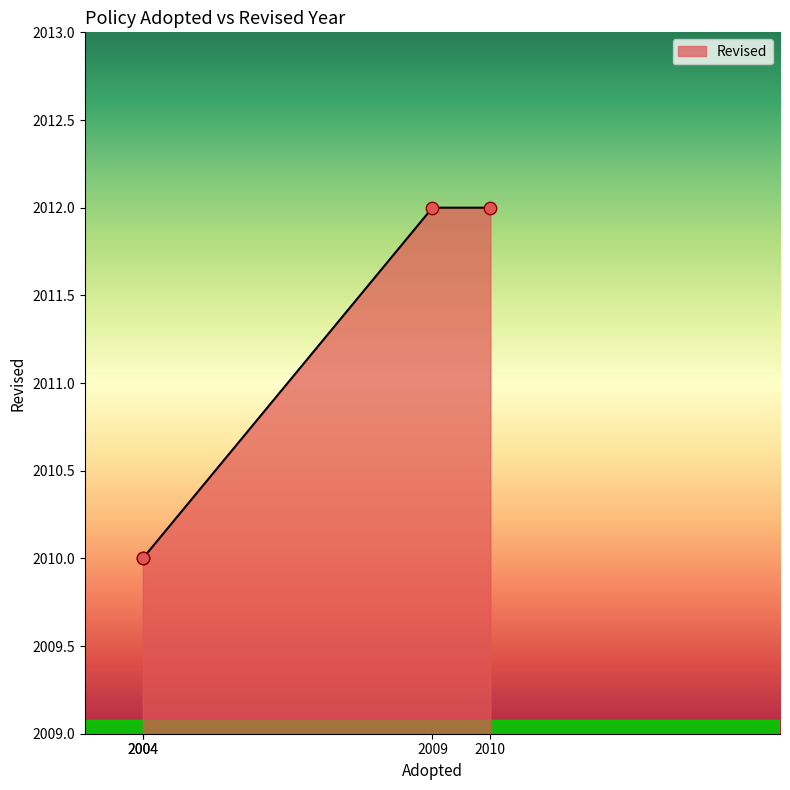

Which has a higher value, 2009 or 2010?

2009